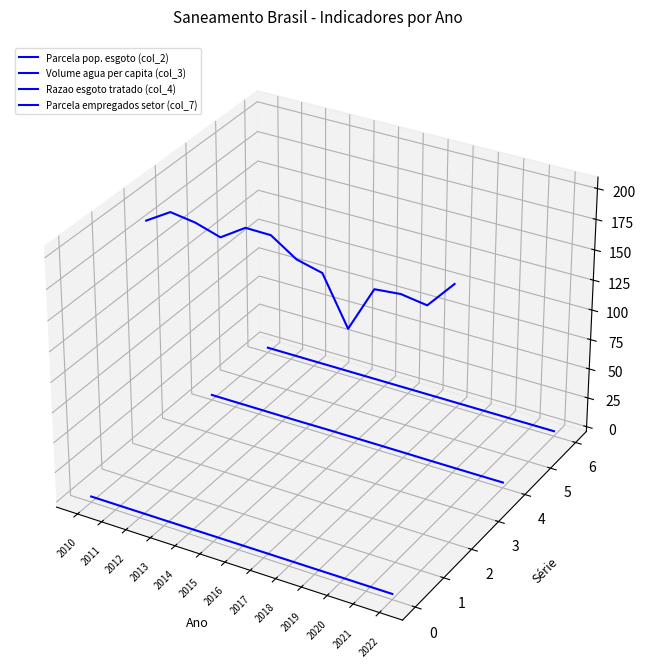

At which label does Parcela empregados setor (col_7) reach its minimum?

2022